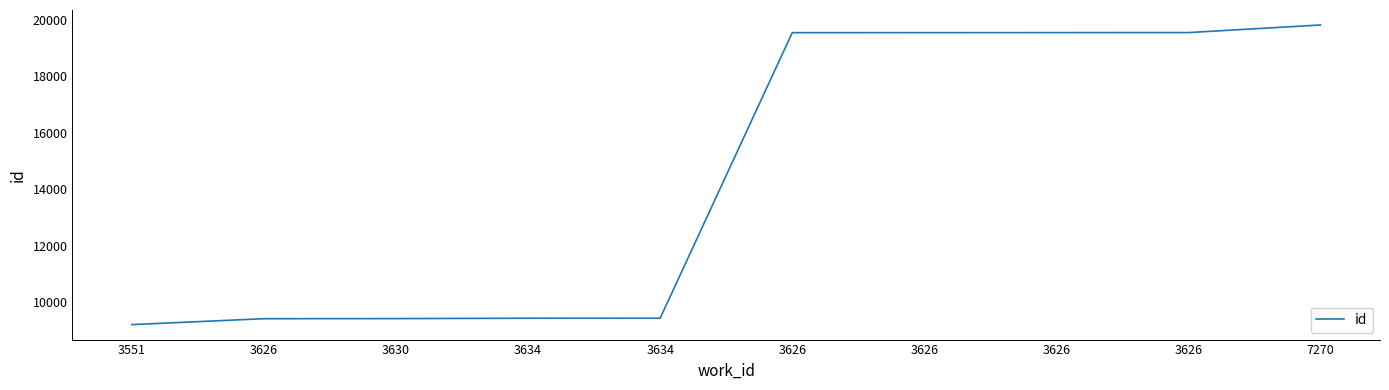

Approximately how many times larger is the value at 3626 compared to 3630?

2.1